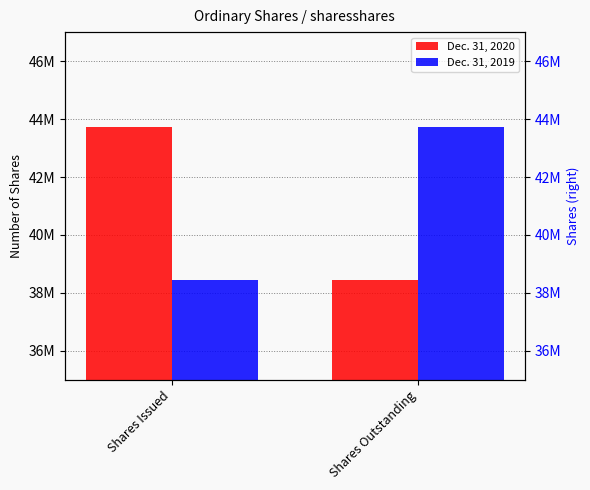

What is the average value of the Dec. 31, 2020 series?

41090570